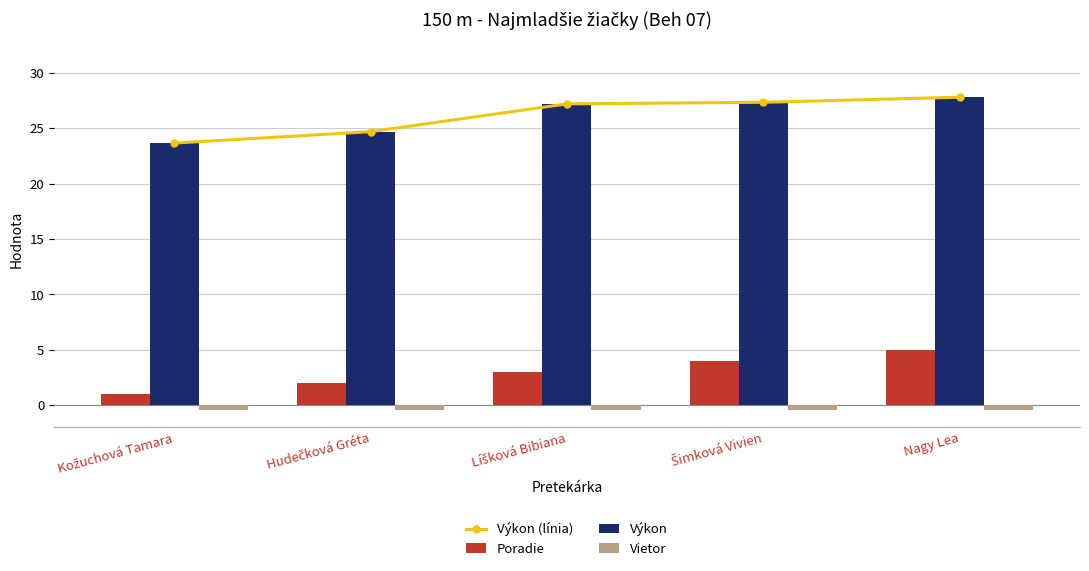

Reading left to right, what are all the values shown in this chart?

Výkon (línia): 23.7	24.7	27.2	27.3	27.8
Poradie: 1.0	2.0	3.0	4.0	5.0
Výkon: 23.7	24.7	27.2	27.3	27.8
Vietor: -0.4	-0.4	-0.4	-0.4	-0.4